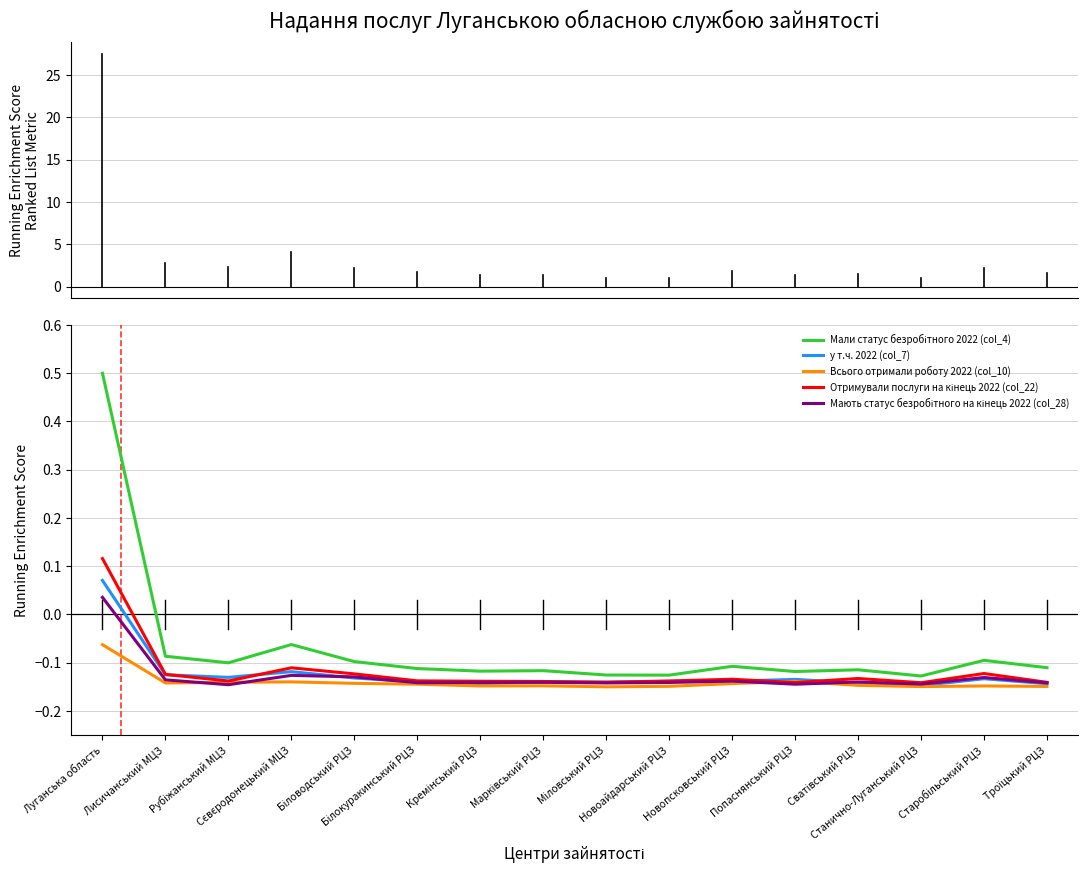

What is the maximum value shown in the chart?

0.5